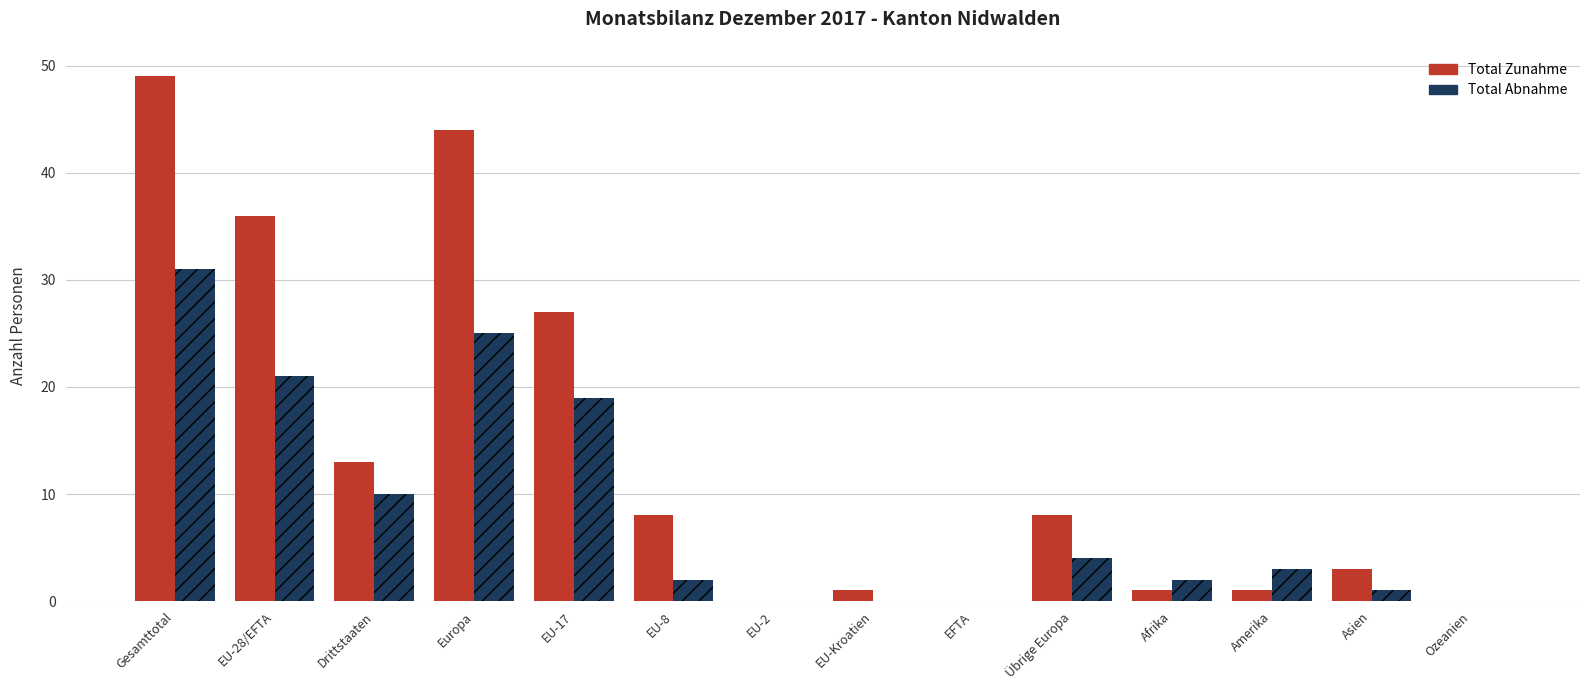

Reading left to right, transcribe all the data shown in this chart.

Total Zunahme: Gesamttotal=49	EU-28/EFTA=36	Drittstaaten=13	Europa=44	EU-17=27	EU-8=8	EU-2=0	EU-Kroatien=1	EFTA=0	Übrige Europa=8	Afrika=1	Amerika=1	Asien=3	Ozeanien=0
Total Abnahme: Gesamttotal=31	EU-28/EFTA=21	Drittstaaten=10	Europa=25	EU-17=19	EU-8=2	EU-2=0	EU-Kroatien=0	EFTA=0	Übrige Europa=4	Afrika=2	Amerika=3	Asien=1	Ozeanien=0